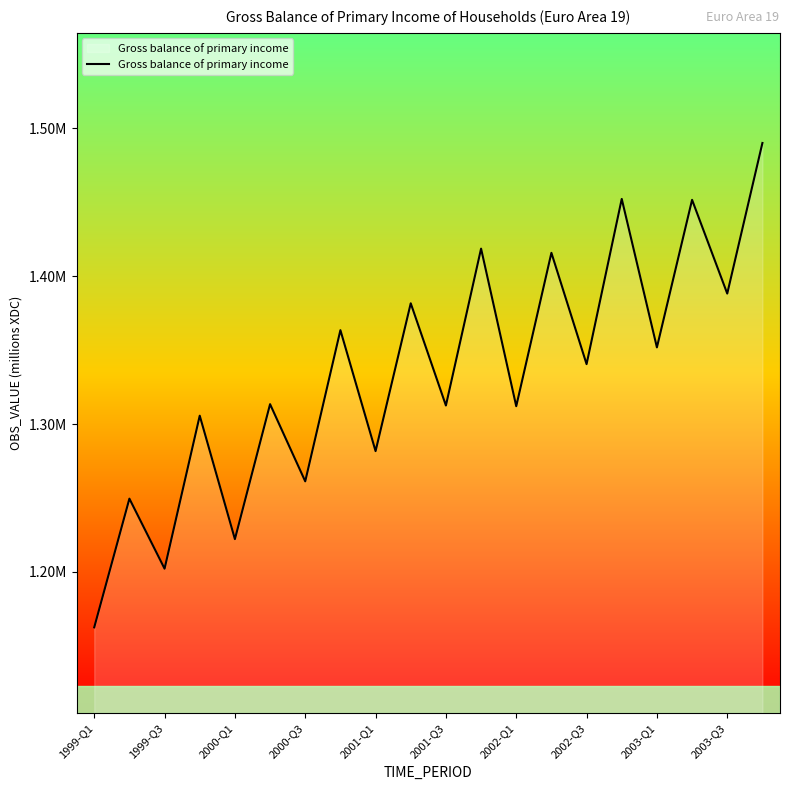

Does the chart display data point markers on the line(s)?

No